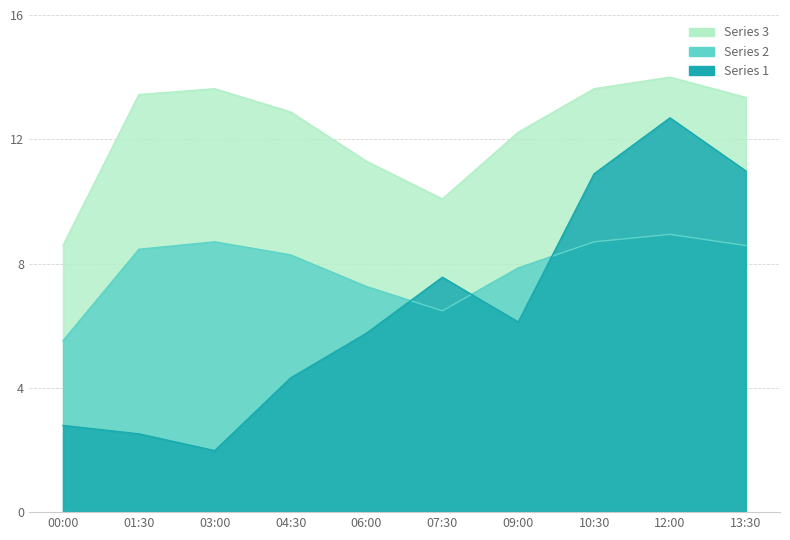

Is the value of P1 at 00:00 greater than the value of P2 at 13:30?

Yes